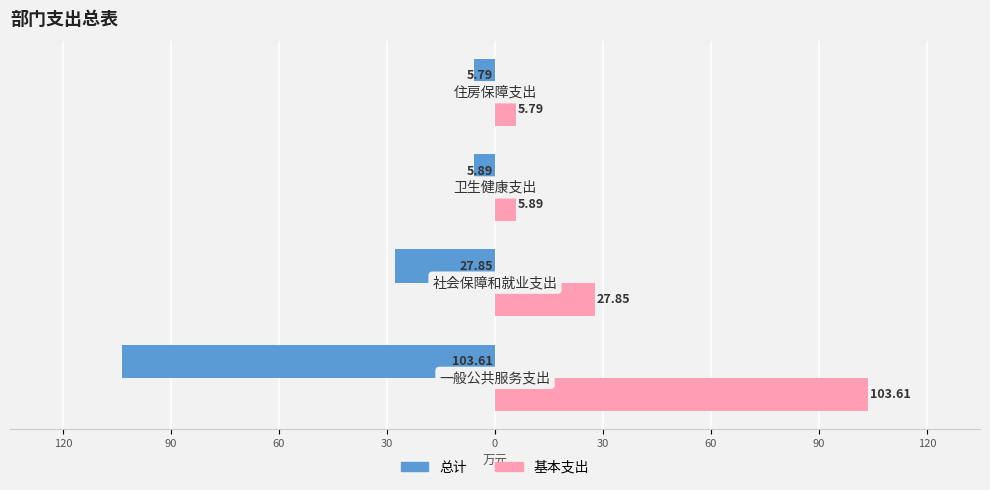

Reading left to right, transcribe all the data shown in this chart.

总计: -103.6	-27.9	-5.9	-5.8
基本支出: 103.6	27.9	5.9	5.8